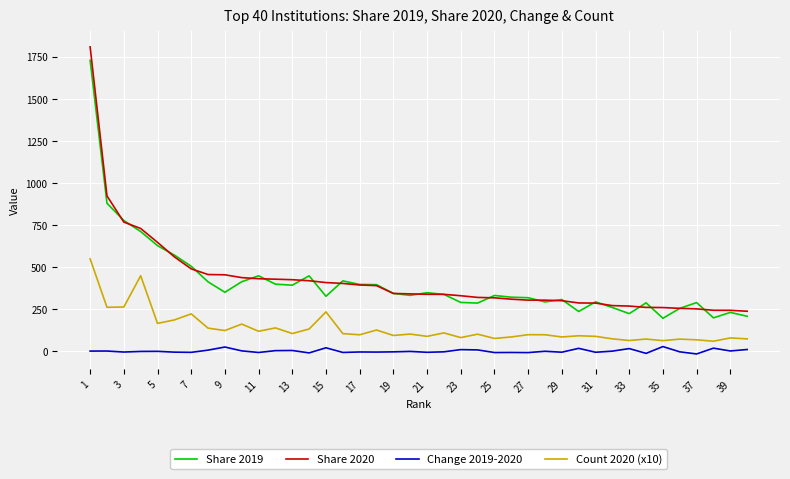

Rank the series by their maximum value, from highest to lowest.

Share 2020, Share 2019, Count 2020 (x10), Change 2019-2020